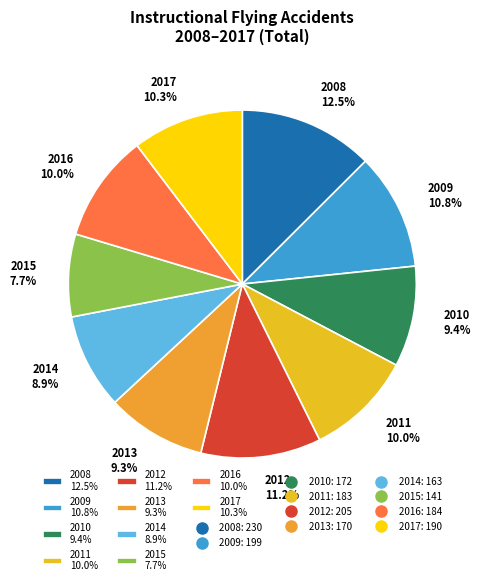

Does any single category account for the majority?

No